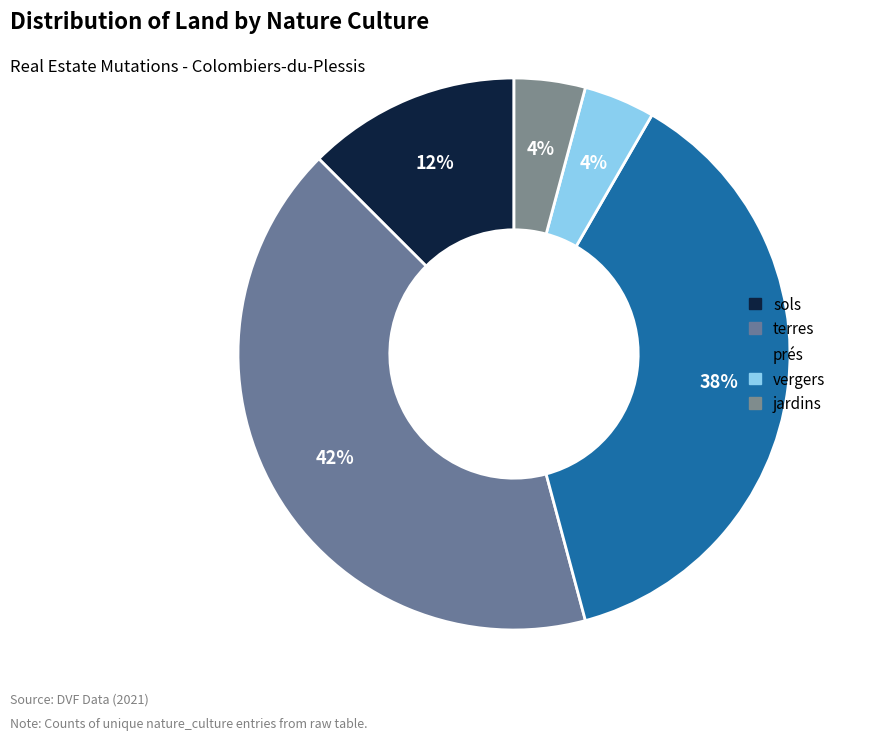

Does prés represent more than half of the total?

No